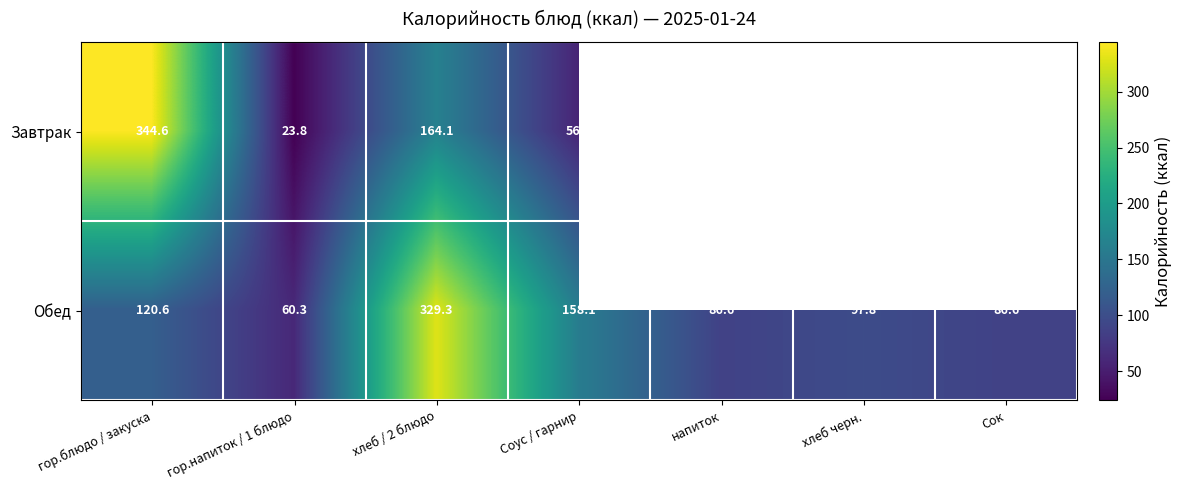

What is the sum of the Обед values at хлеб черн. and напиток?

184.4